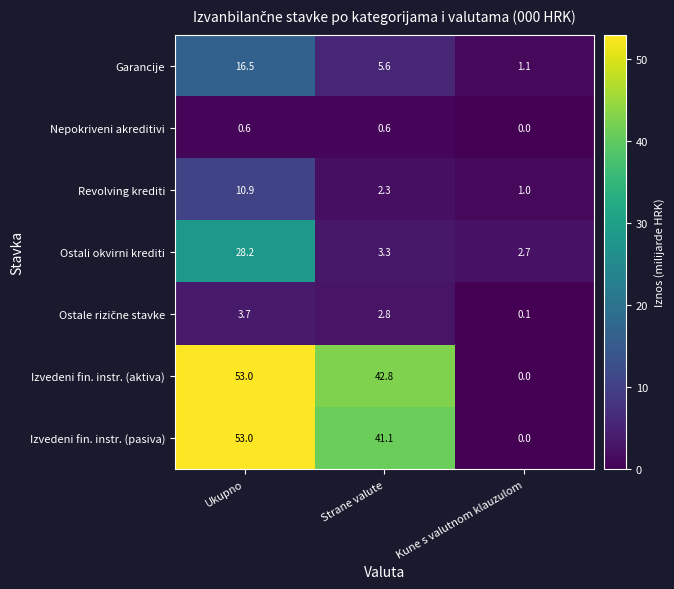

True or false: Revolving krediti has a value of 15.5 at Ukupno.

False